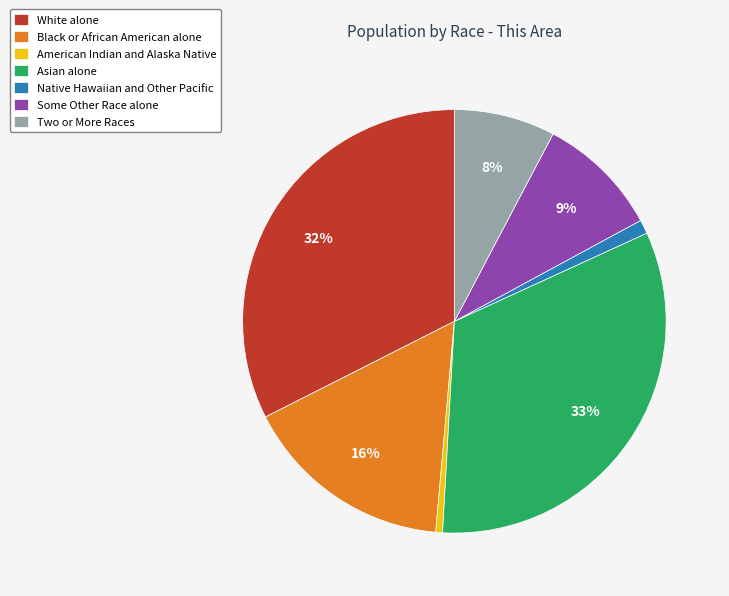

Does any single category account for the majority?

No